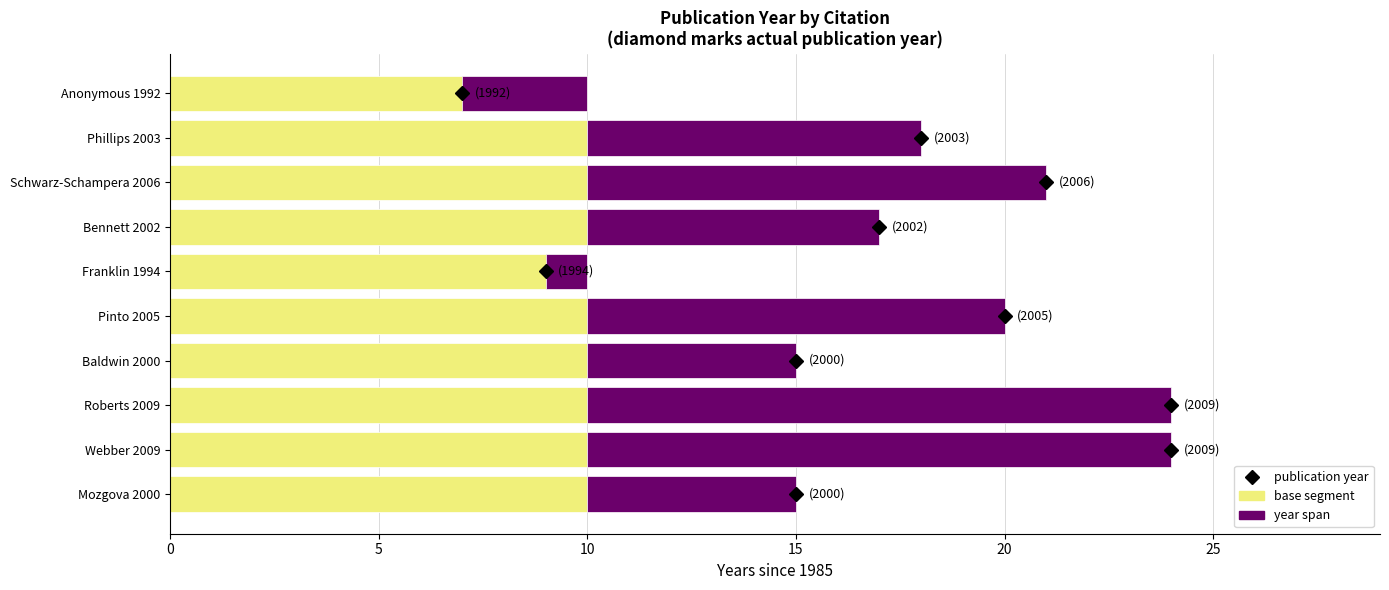

Is it true that year span equals 22.6 at Webber 2009?

False